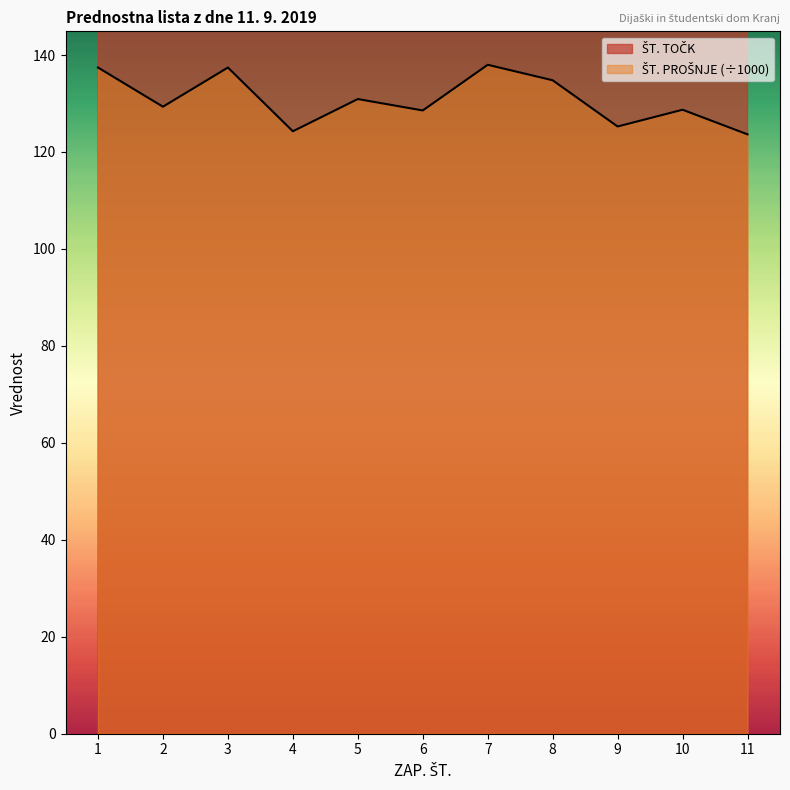

What is the maximum value shown in the chart?

482.0